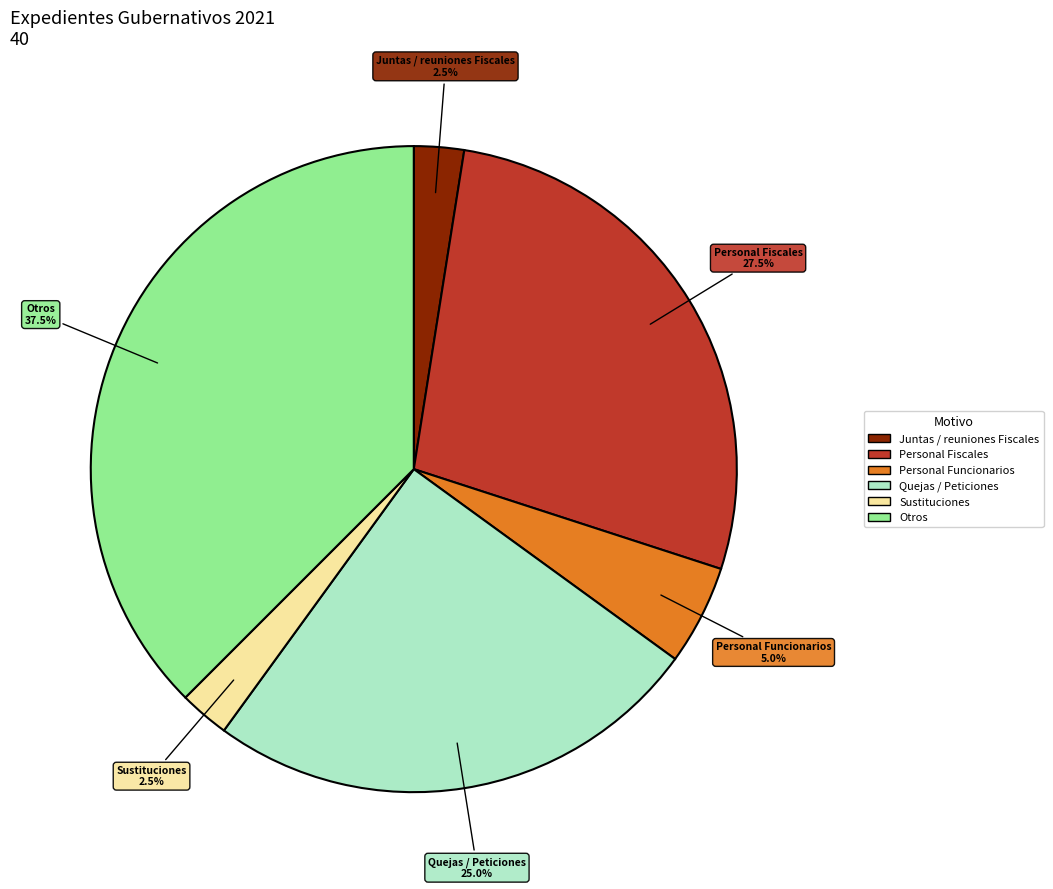

Is there any slice that represents more than half of the pie?

No